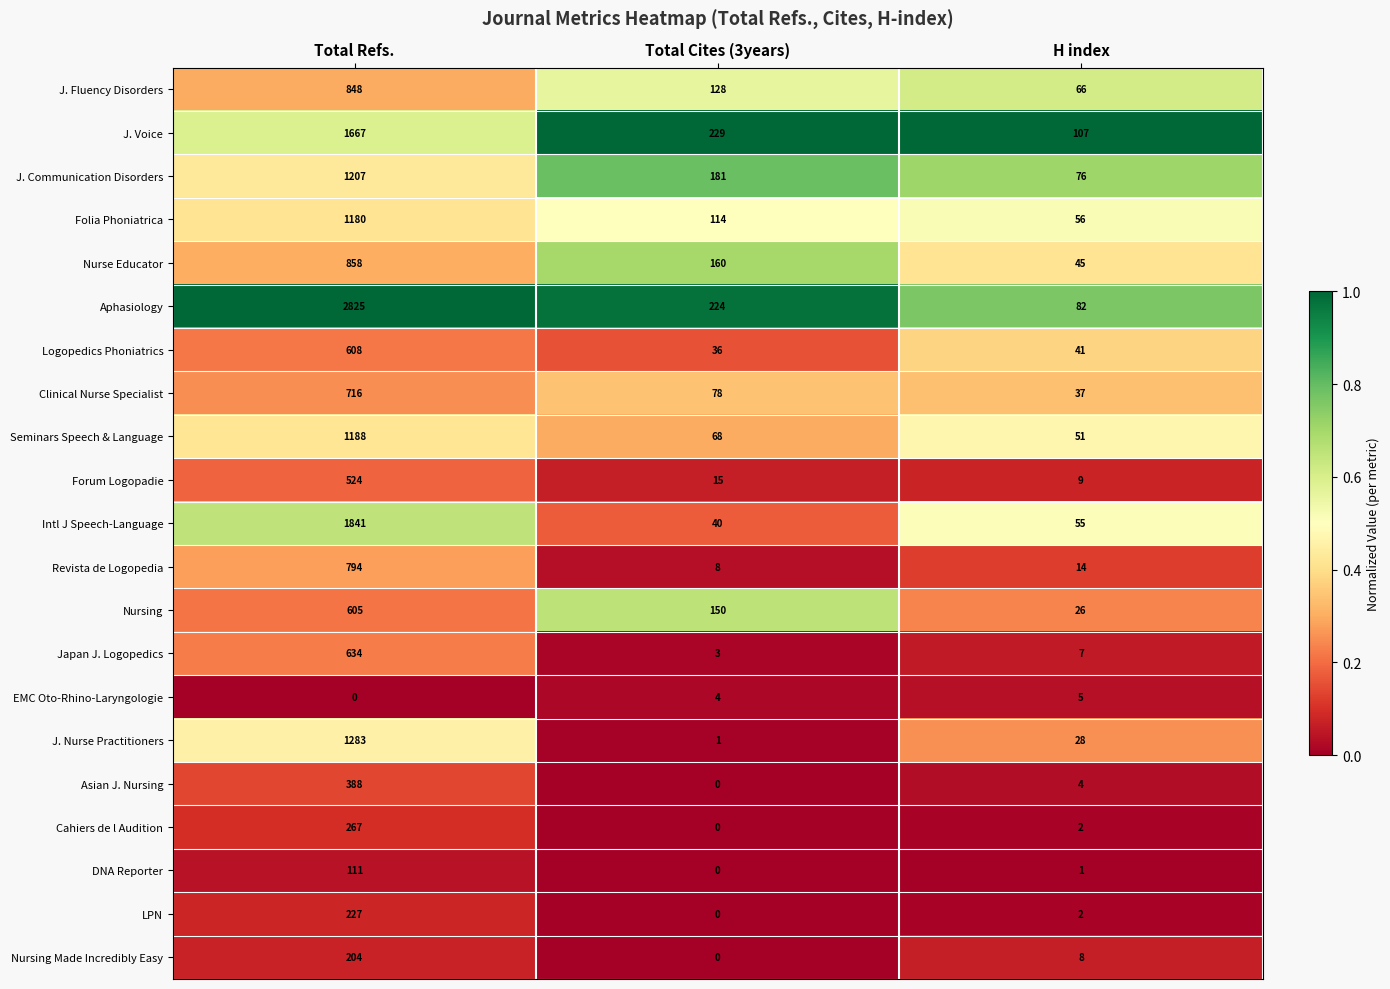

At which category is the sum across all series the highest?

Total Refs.